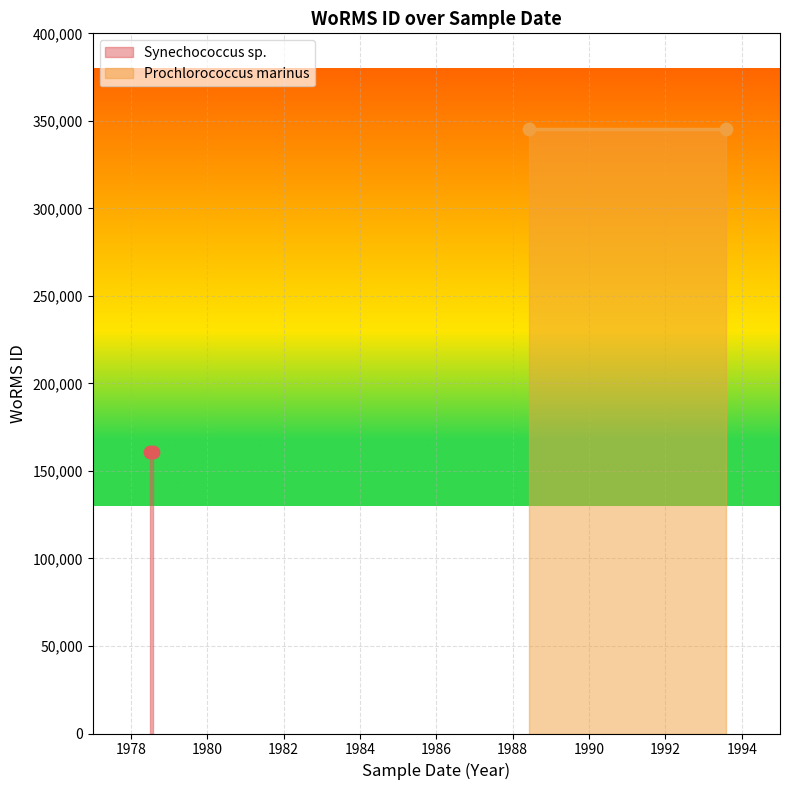

What is the total value across all series at 1978-06-30?

506088